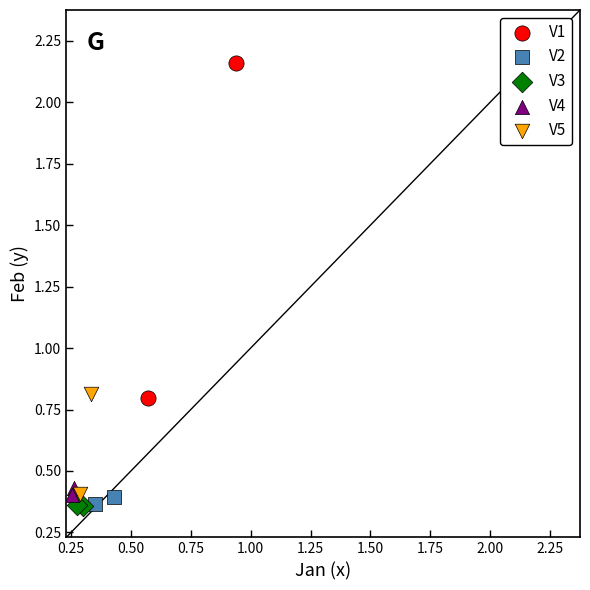

What are all the series names shown in the legend?

V1, V2, V3, V4, V5